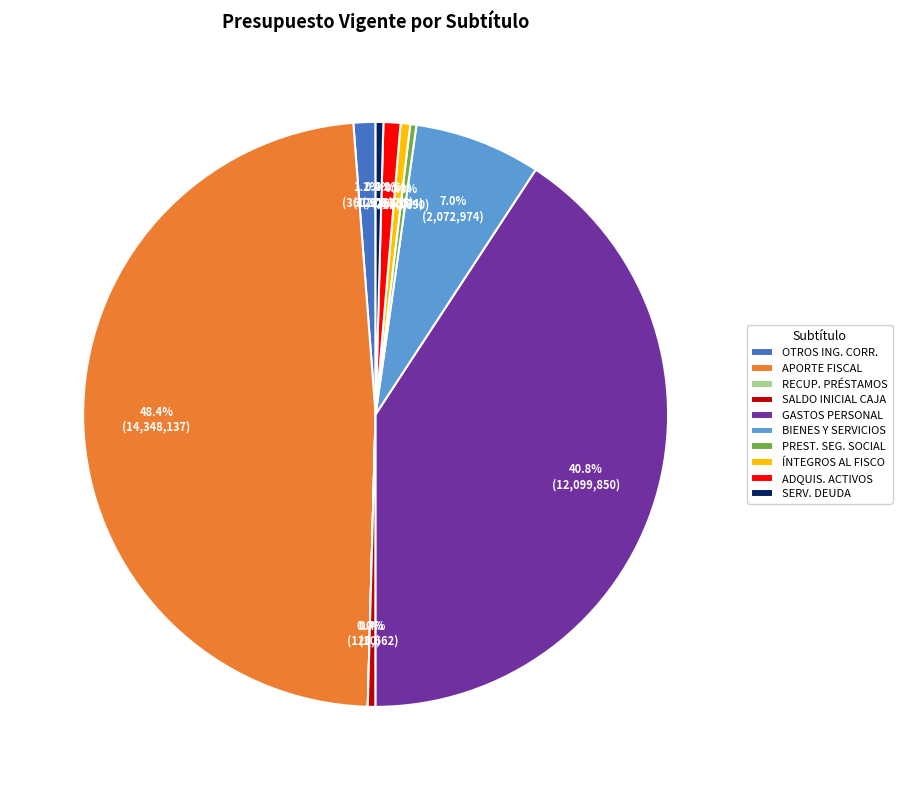

Approximately how many times larger is the value at GASTOS PERSONAL compared to ÍNTEGROS AL FISCO?

77.0